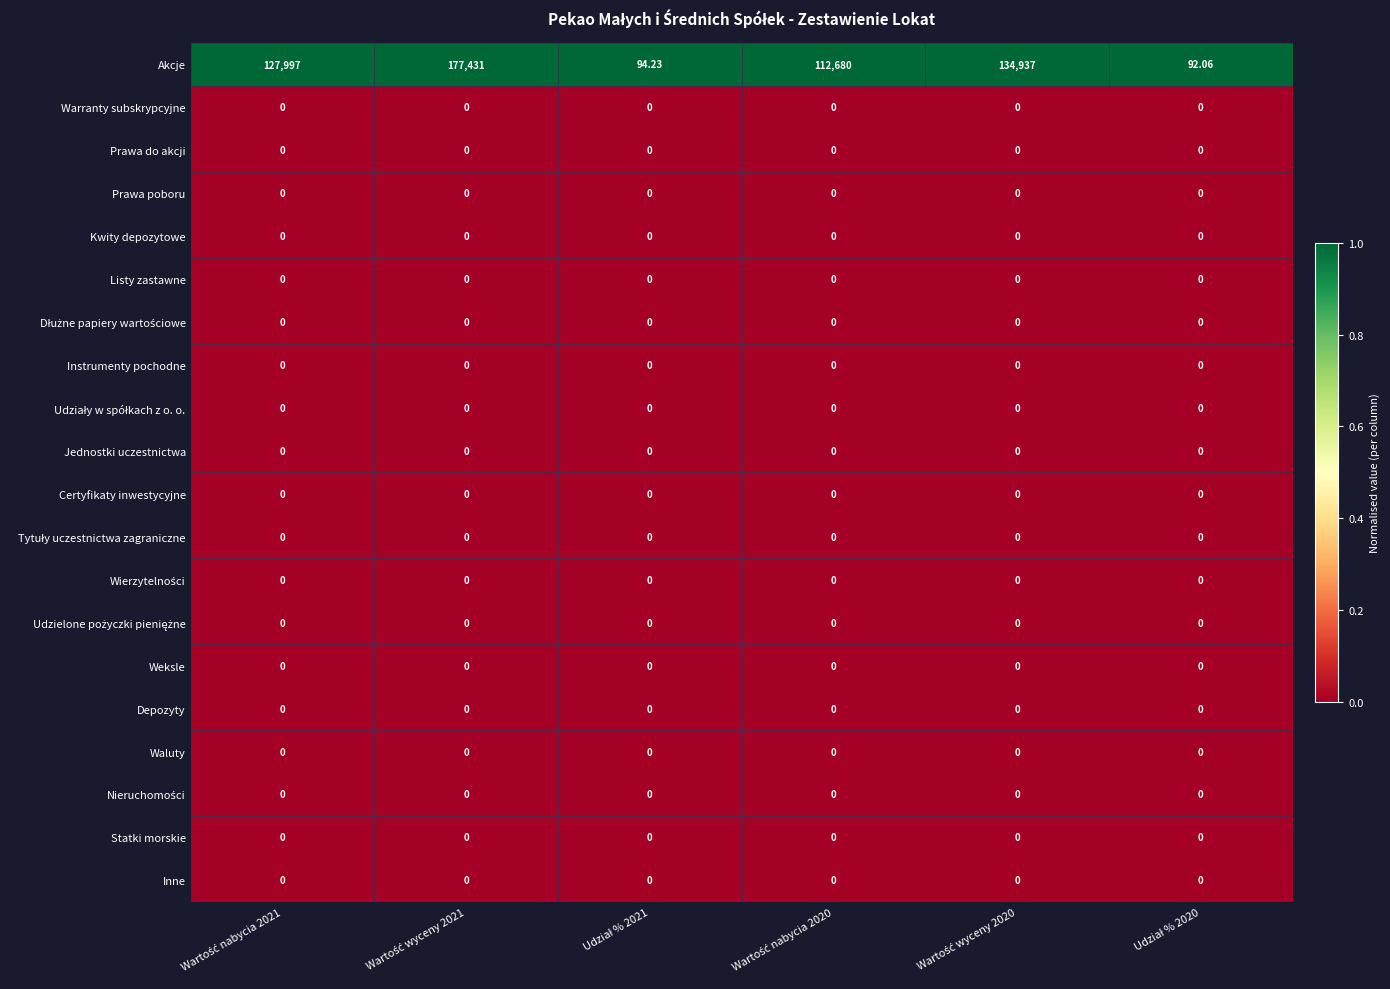

Which series has the largest total across all categories?

Akcje